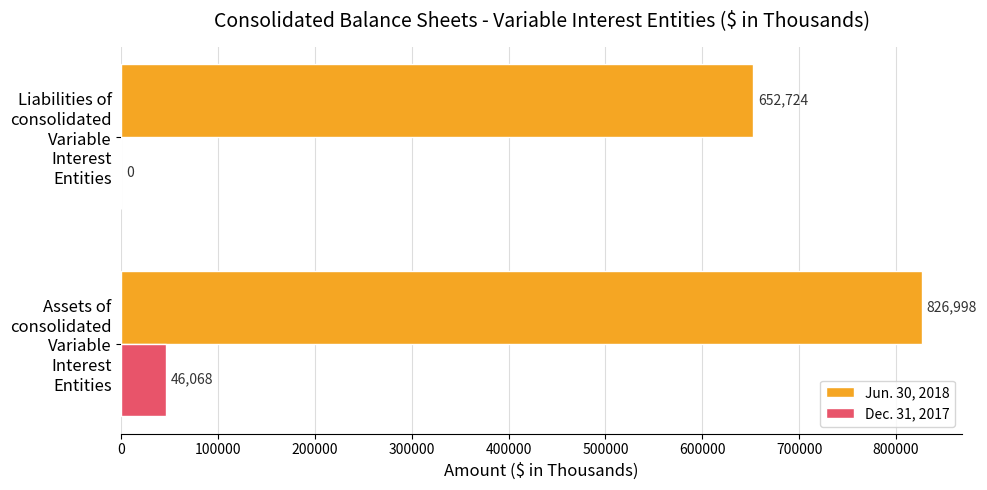

Read the Jun. 30, 2018 value at Assets of consolidated Variable Interest Entities, to the nearest 10.

827000